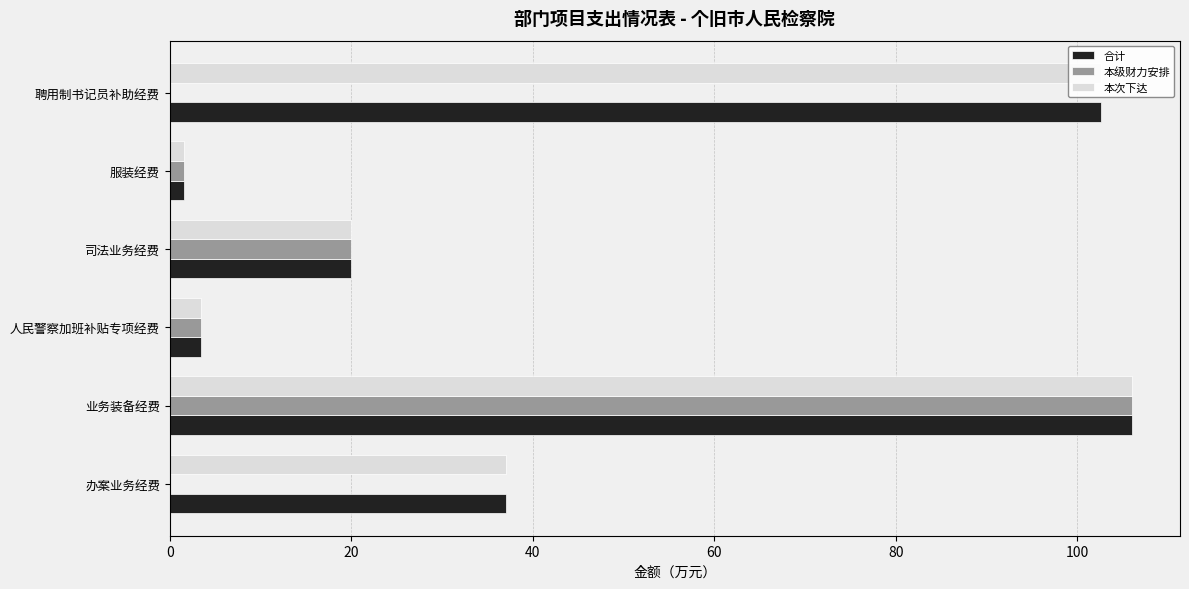

At which label is 本级财力安排 closest to 53?

司法业务经费